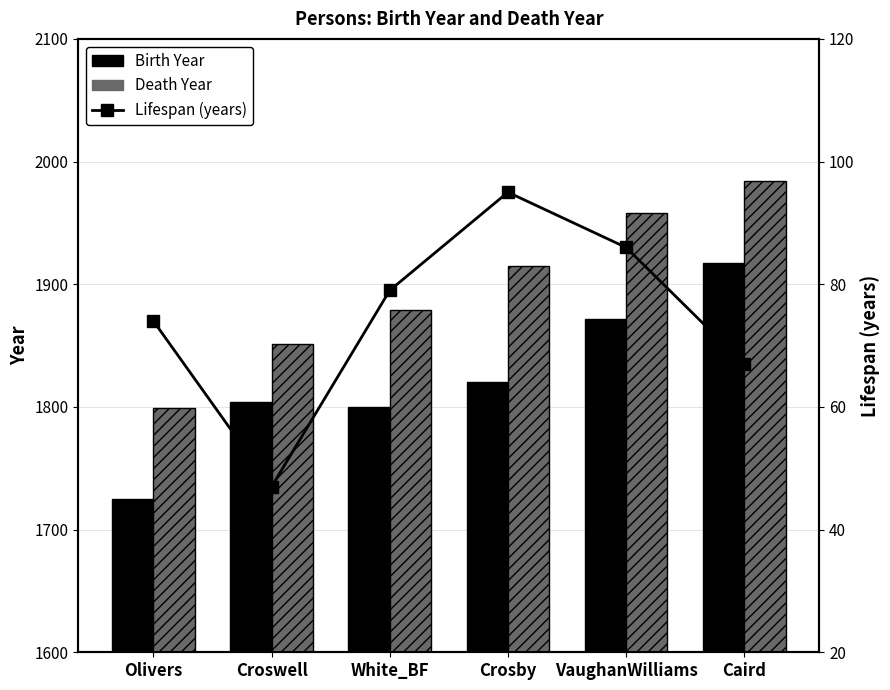

How many values in the Death Year series are below 1915?

3